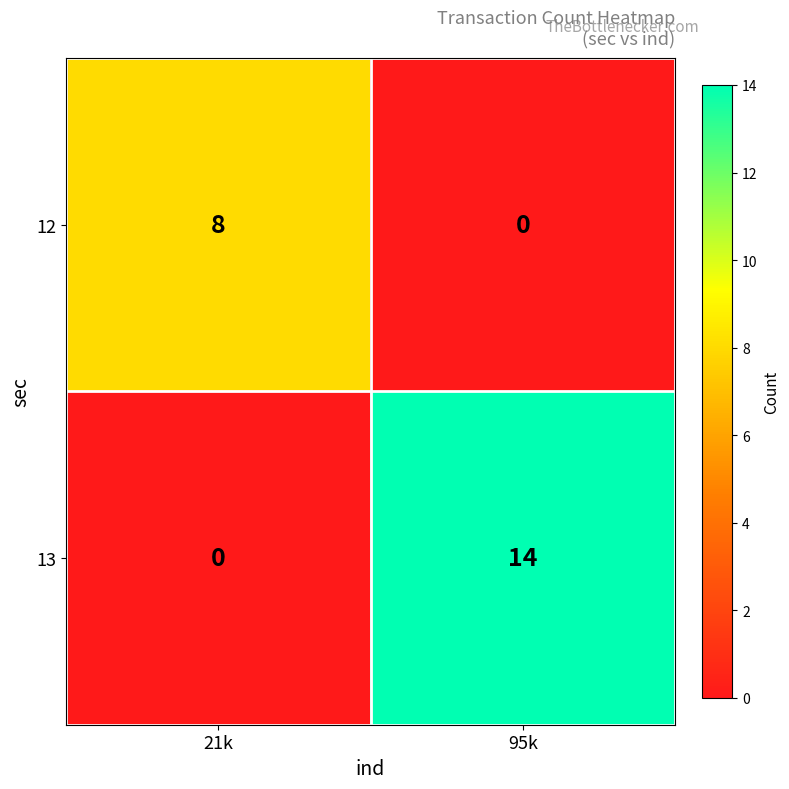

What is the maximum value shown in the chart?

14